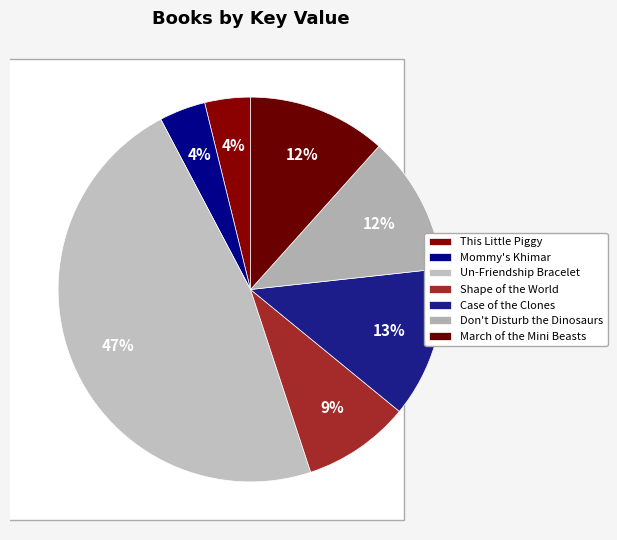

Which slice is the smallest?

This Little Piggy